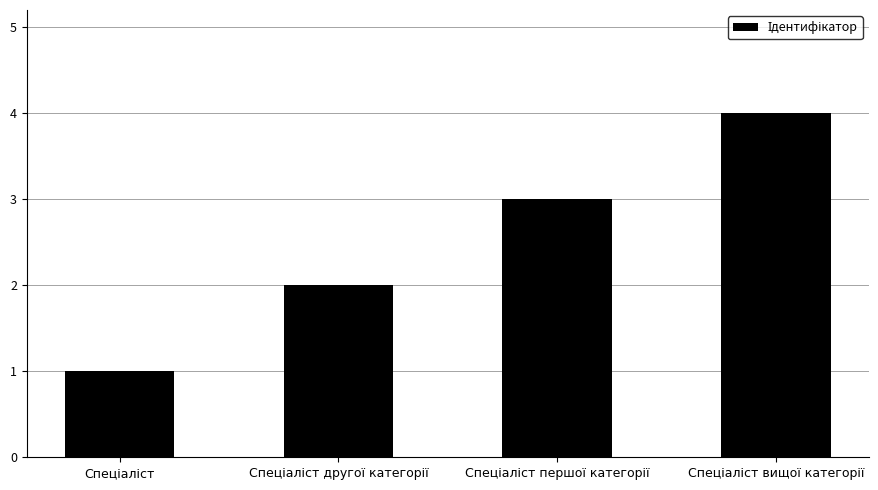

What is the sum of all values?

10